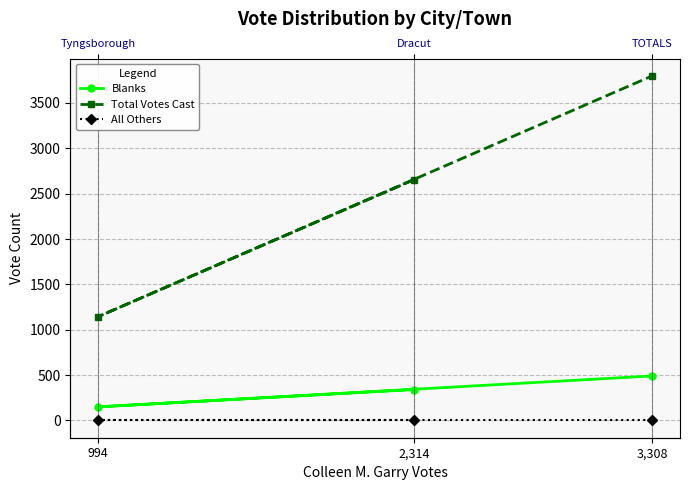

What is the average value of the Blanks series?

327